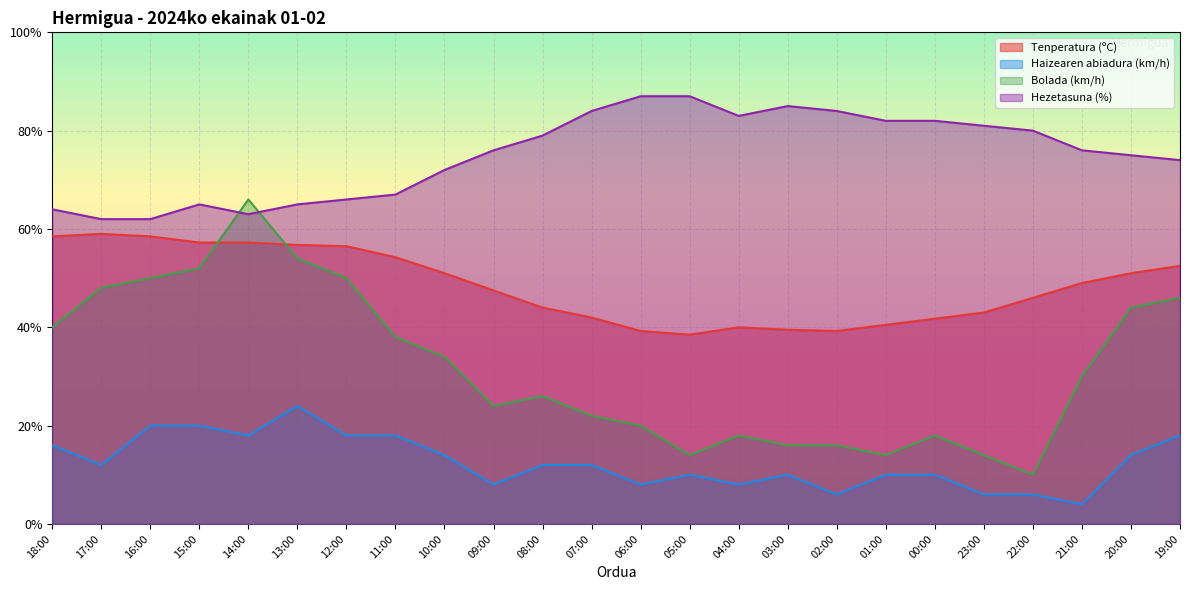

What is the total value across all series at 18:00?

178.5